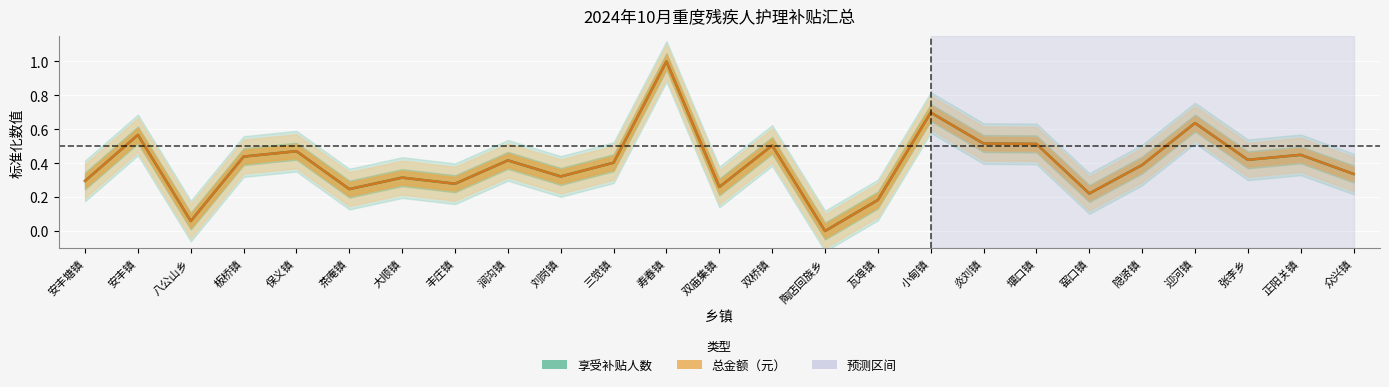

What are all the series names shown in the legend?

享受补贴人数, 总金额（元）